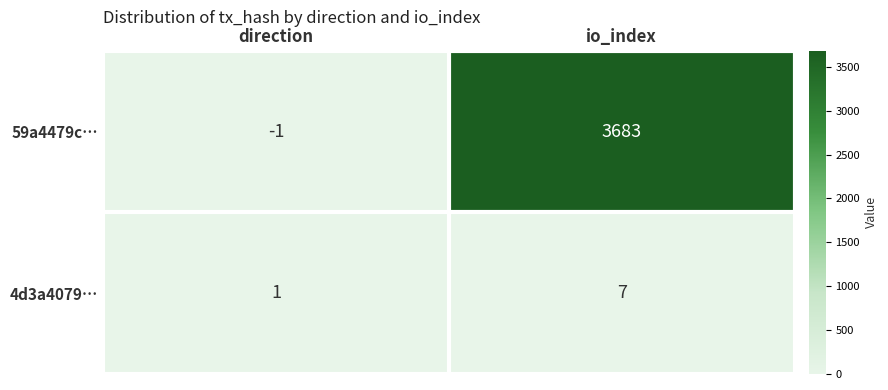

Which series has the largest total across all categories?

59a4479c…